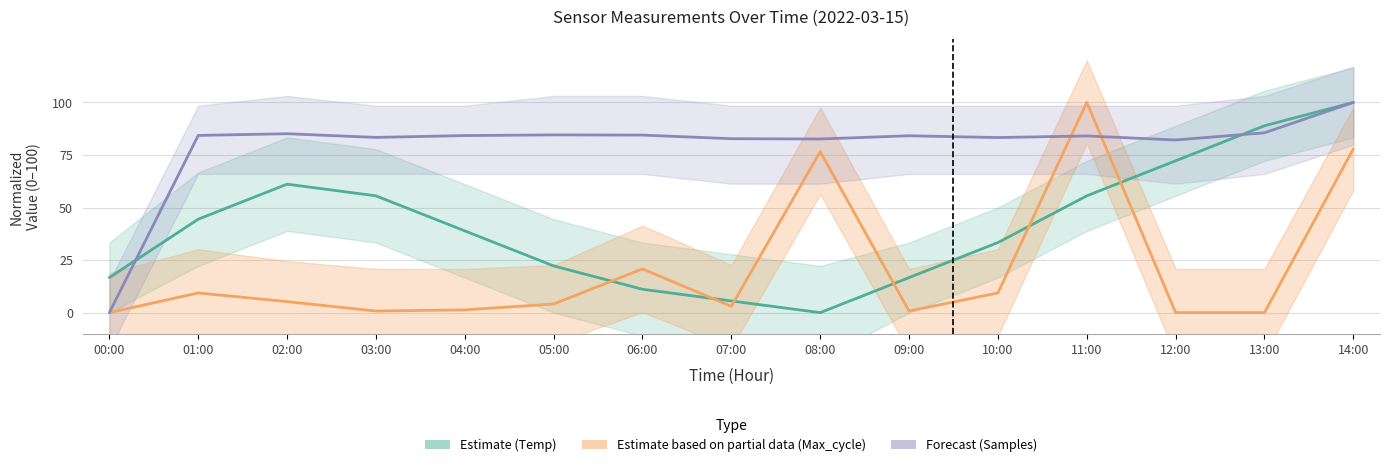

Is the value of Forecast (Samples) at 08:00 greater than the value of Estimate based on partial data (Max_cycle) at 14:00?

Yes